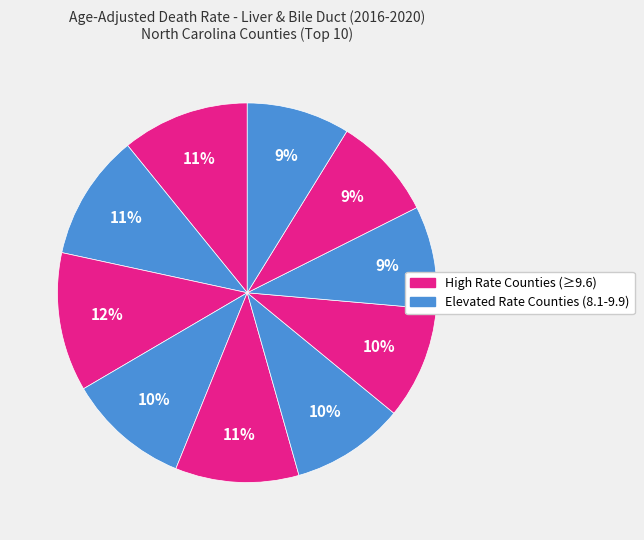

How many slices are in this pie chart?

10